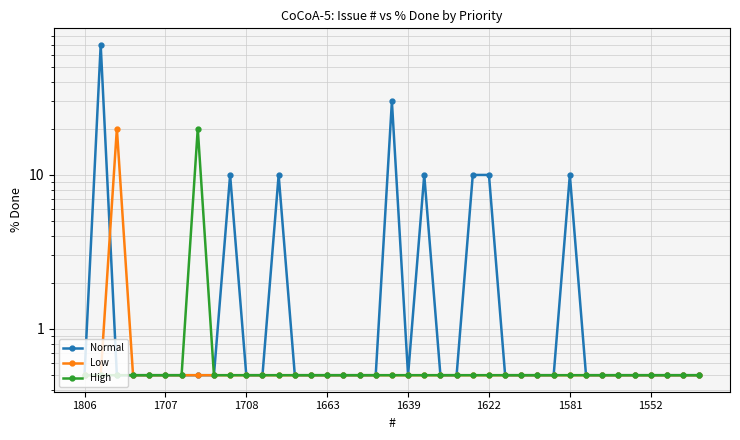

What is the greatest value displayed?

70.0